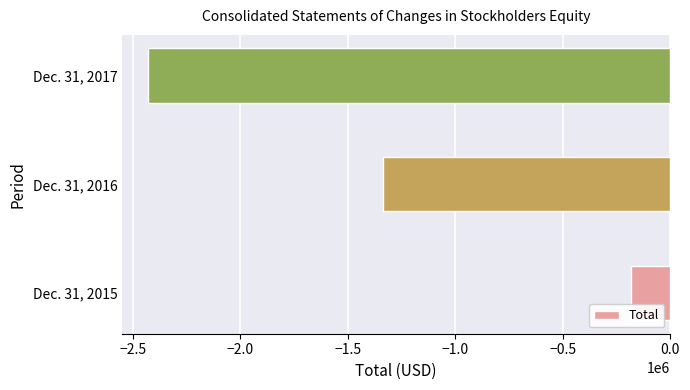

What is the difference between the maximum and minimum values?

2246423